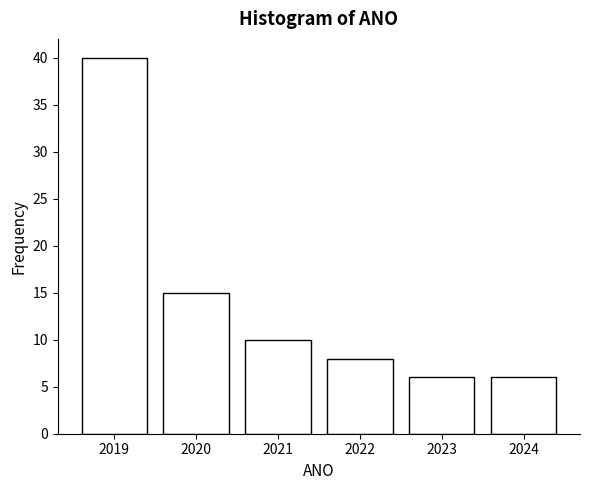

Reading left to right, list all the values displayed in this chart.

2019=40	2020=15	2021=10	2022=8	2023=6	2024=6